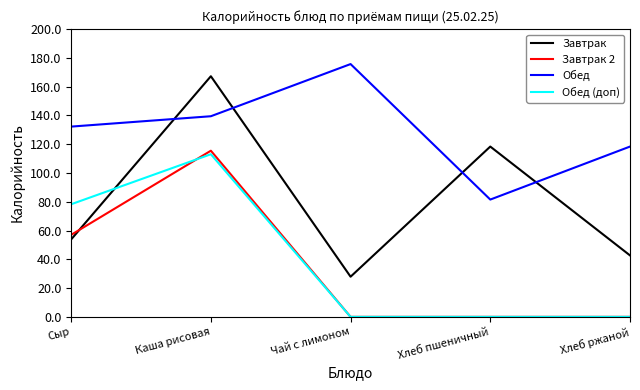

Which series has the largest total across all categories?

Обед